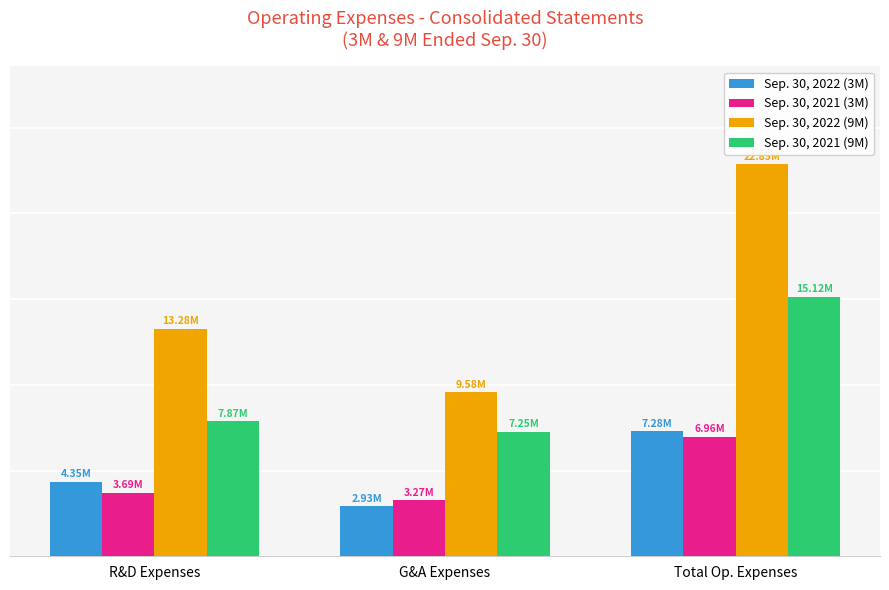

Is the value of Sep. 30, 2021 (3M) at R&D Expenses greater than the value of Sep. 30, 2022 (3M) at Total Op. Expenses?

No